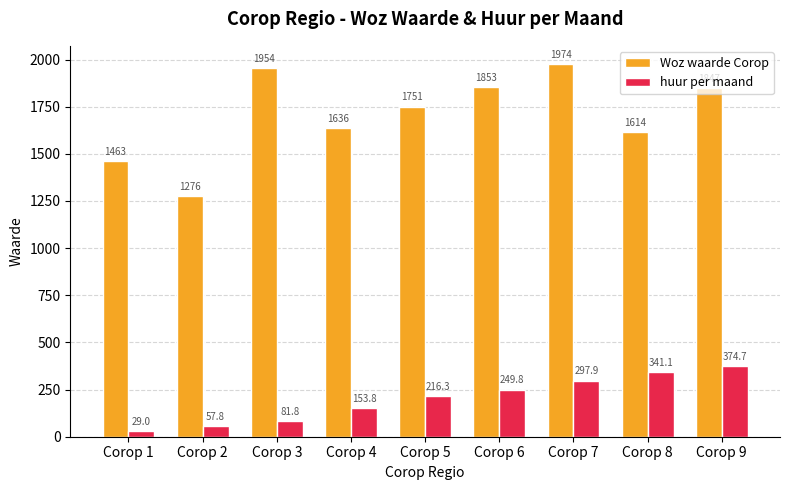

Which category has the lowest value in the huur per maand series?

Corop 1